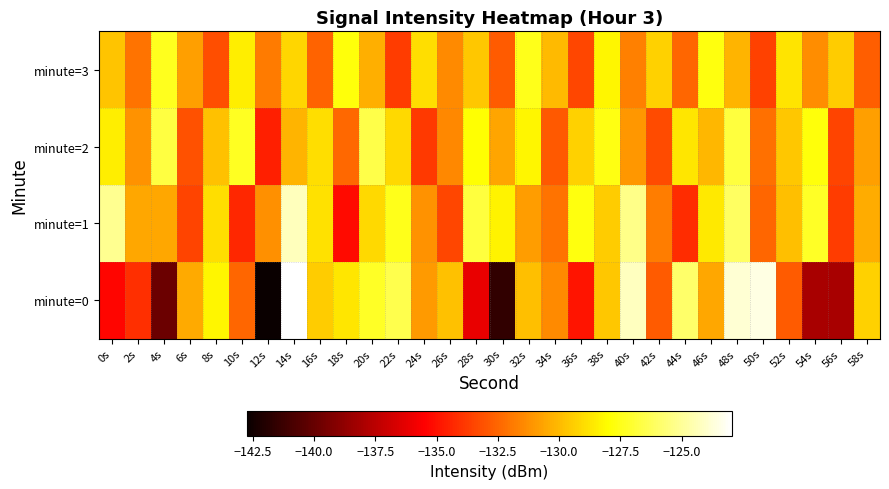

At which category is the sum across all series the highest?

14s